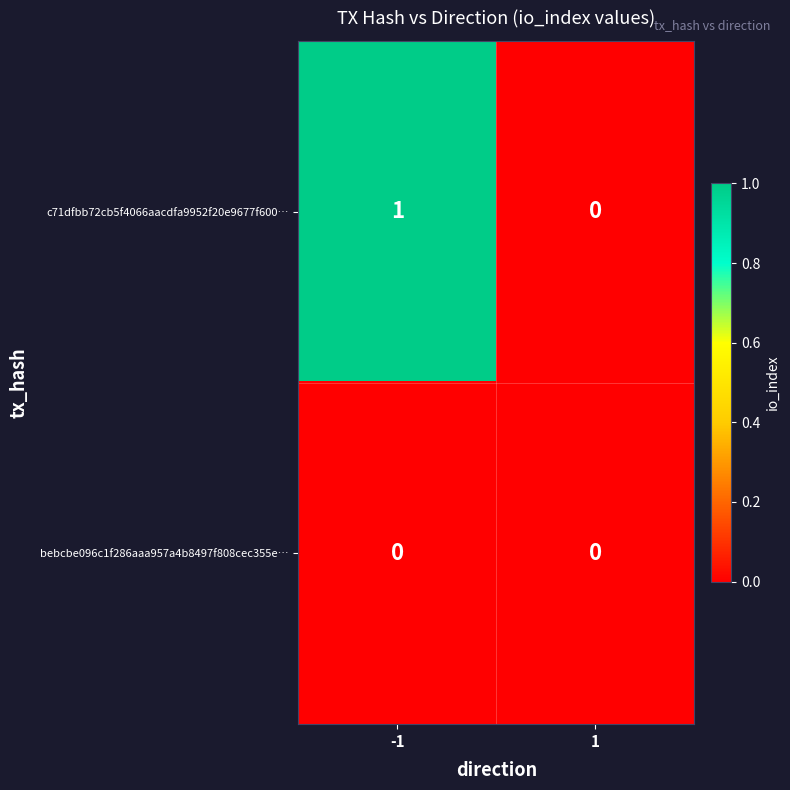

At -1, list the series in order from largest to smallest.

c71dfbb72cb5f4066aacdfa9952f20e9677f600…, bebcbe096c1f286aaa957a4b8497f808cec355e…